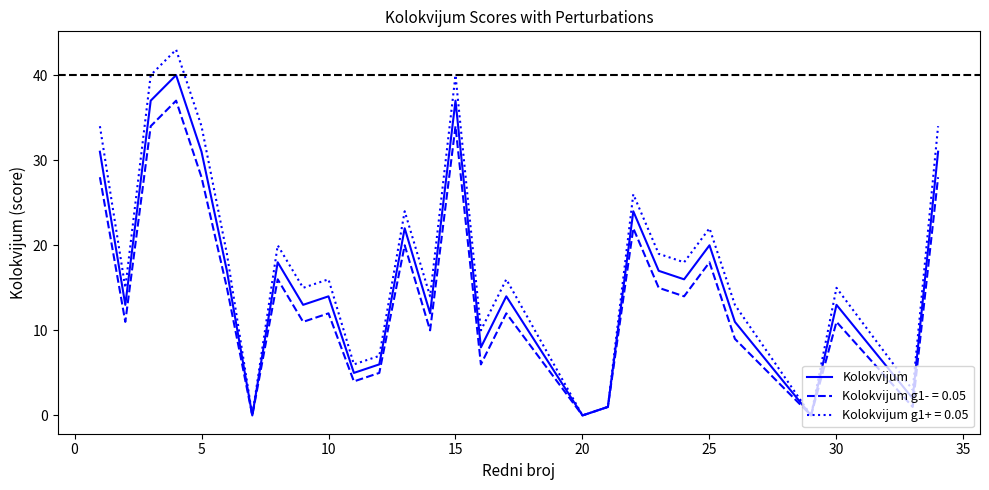

Which series has the largest range (max minus min)?

Kolokvijum g1+ = 0.05